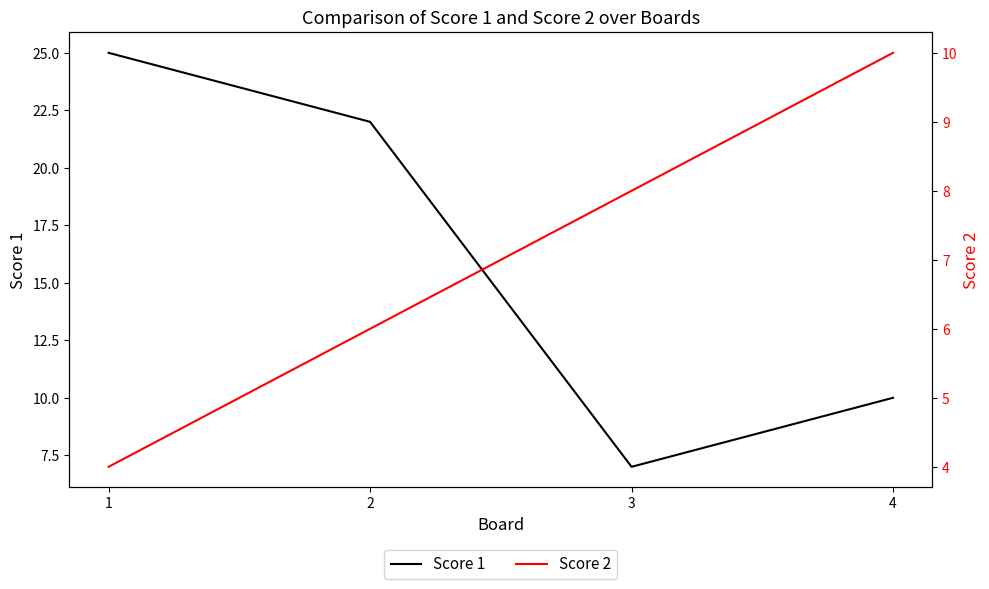

What are all the series names shown in the legend?

Score 1, Score 2